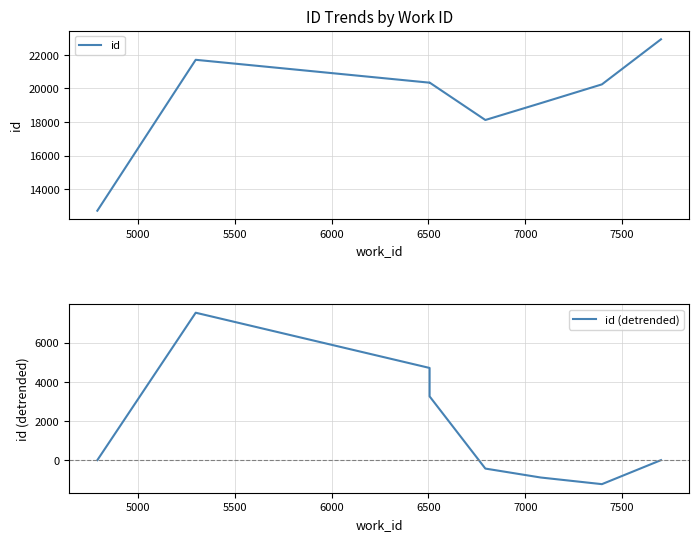

Is the value of id (detrended) at 6500 greater than the value of id at 7500?

No